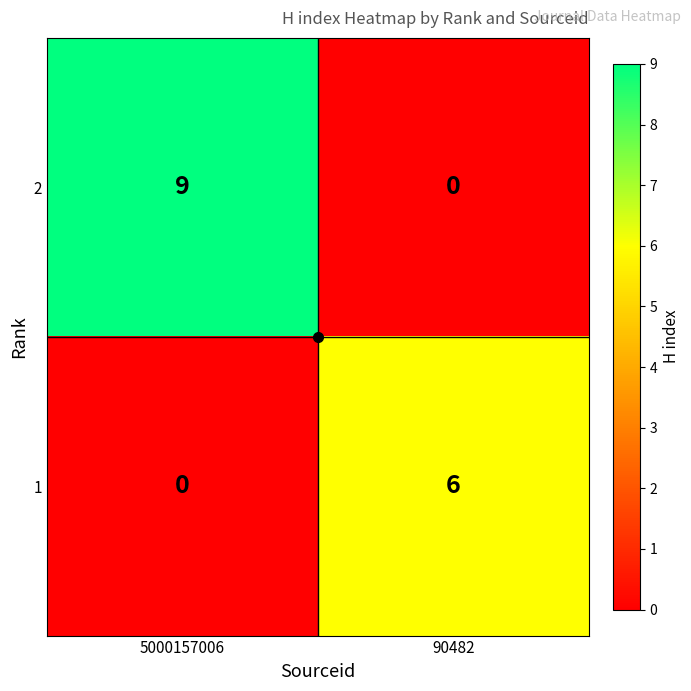

The 1 series shows 3 at 5000157006. True or false?

False